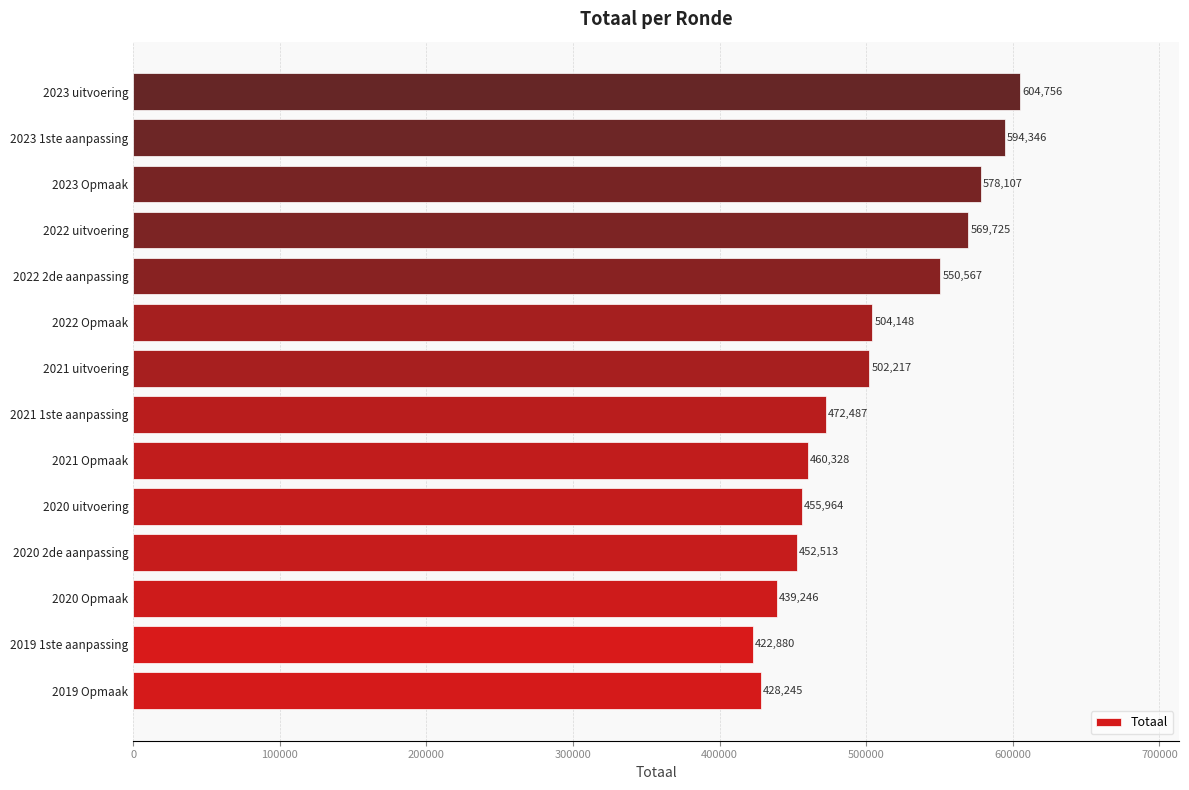

What value does the data have at 2019 1ste aanpassing?

422880